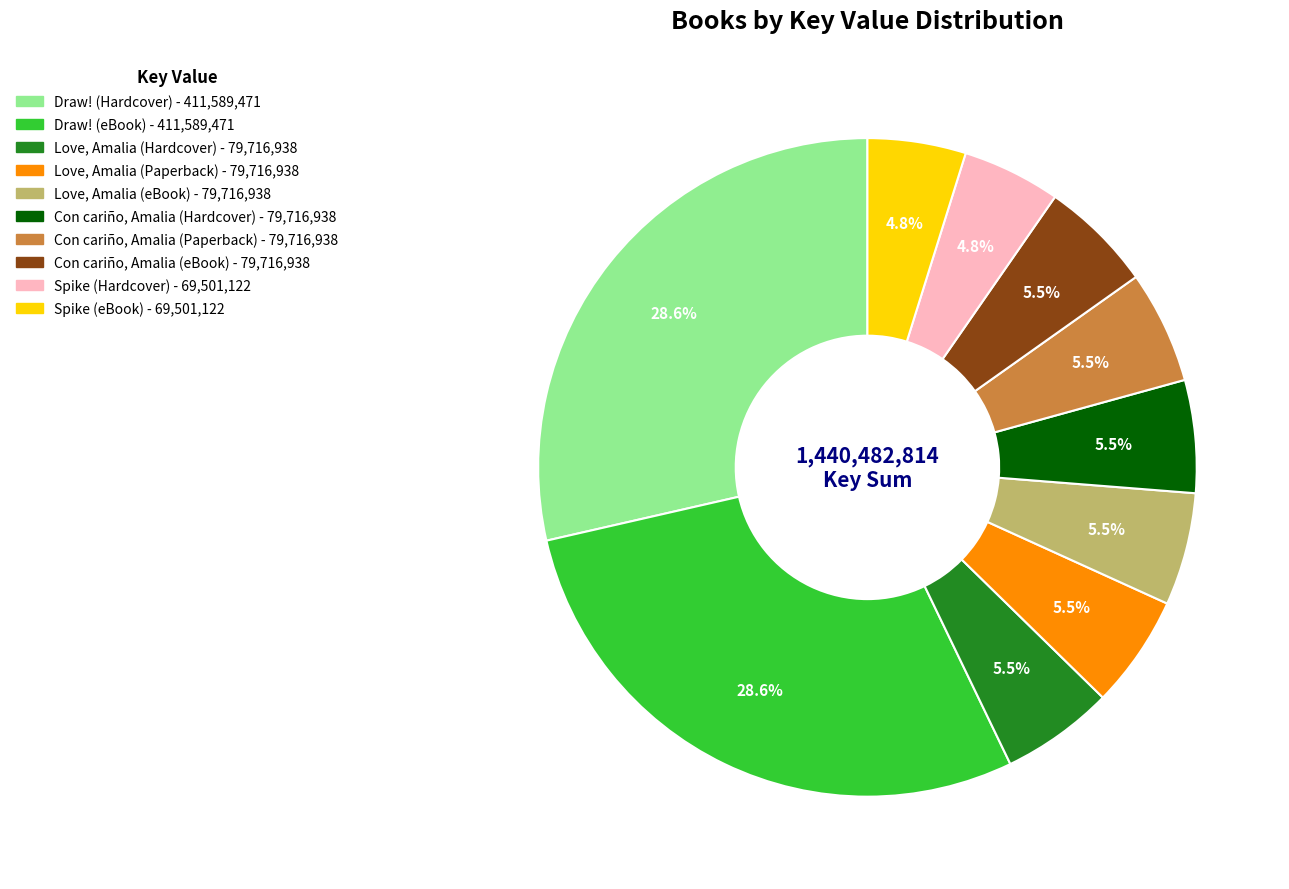

How many slices are in this pie chart?

10